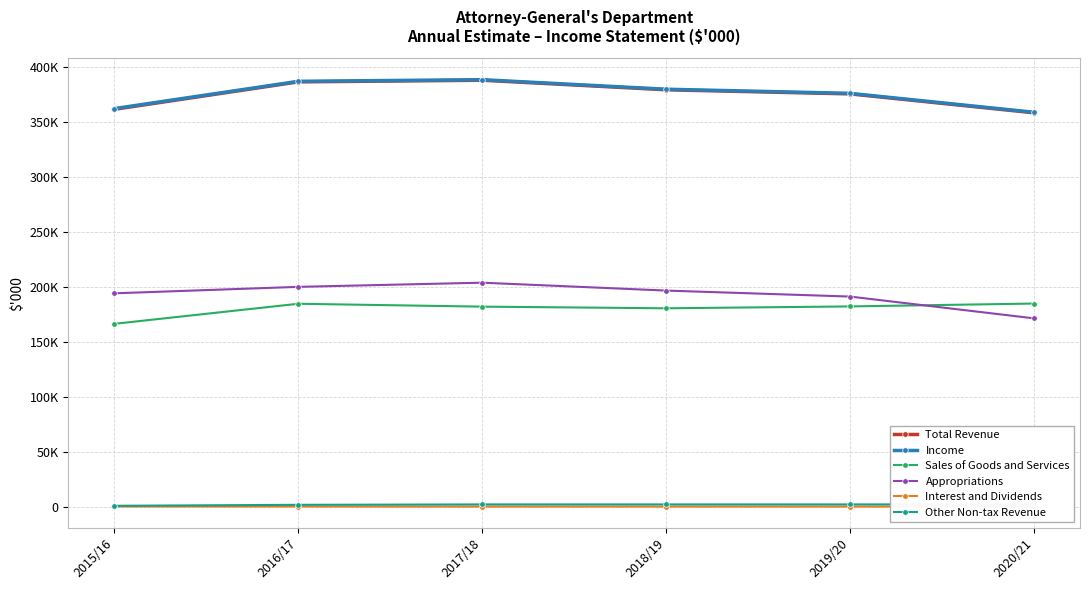

Reading left to right, transcribe all the data shown in this chart.

Total Revenue: 2015/16=361322	2016/17=386267	2017/18=387755	2018/19=379081	2019/20=375335	2020/21=358134
Income: 2015/16=361961	2016/17=386762	2017/18=388250	2018/19=379576	2019/20=375830	2020/21=358629
Sales of Goods and Services: 2015/16=166291	2016/17=184520	2017/18=181898	2018/19=180400	2019/20=182101	2020/21=184717
Appropriations: 2015/16=194013	2016/17=199889	2017/18=203684	2018/19=196508	2019/20=191061	2020/21=171244
Interest and Dividends: 2015/16=189	2016/17=150	2017/18=100	2018/19=100	2019/20=100	2020/21=100
Other Non-tax Revenue: 2015/16=829	2016/17=1708	2017/18=2073	2018/19=2073	2019/20=2073	2020/21=2073